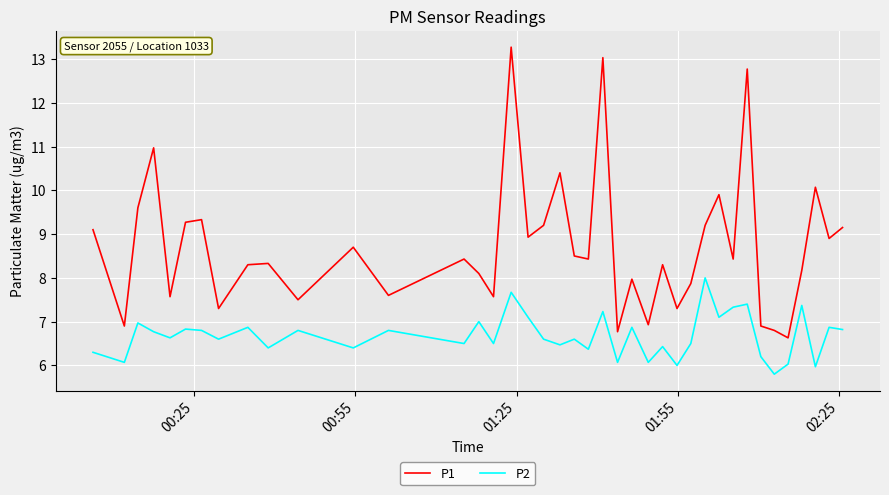

How many distinct data groups are displayed?

2